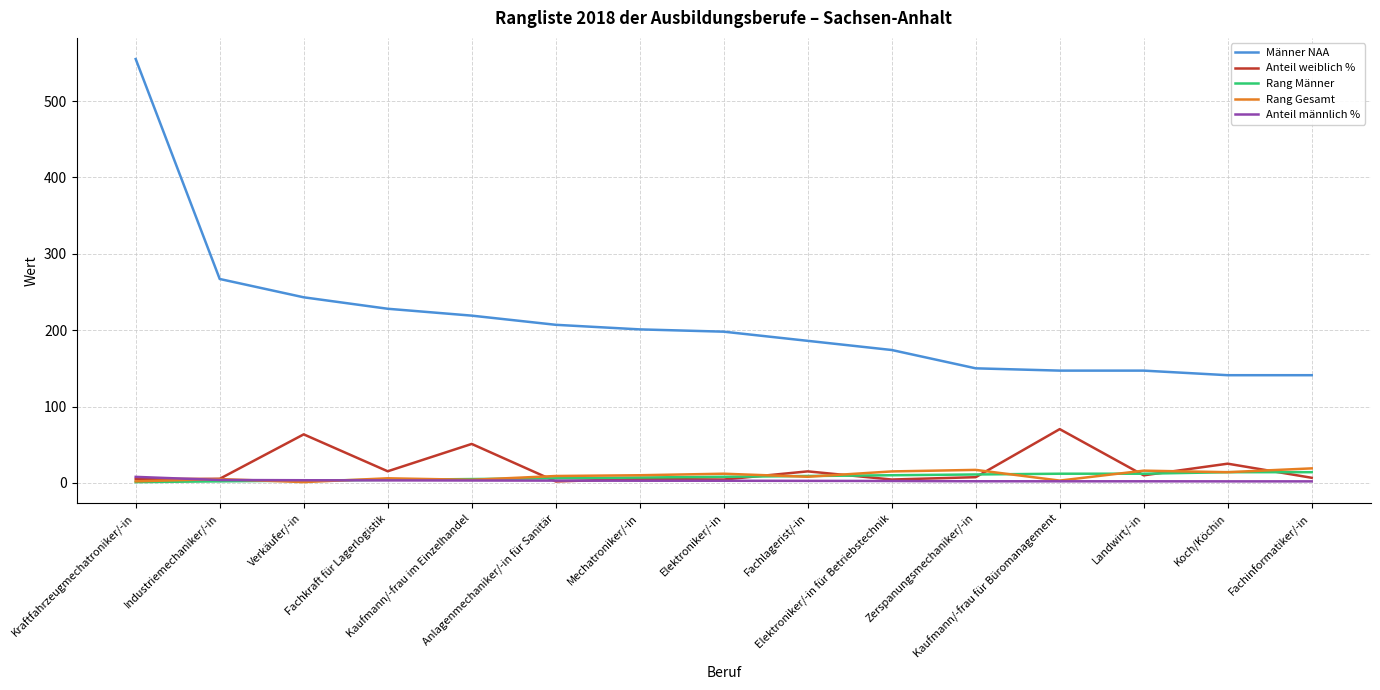

Which series has the largest range (max minus min)?

Männer NAA